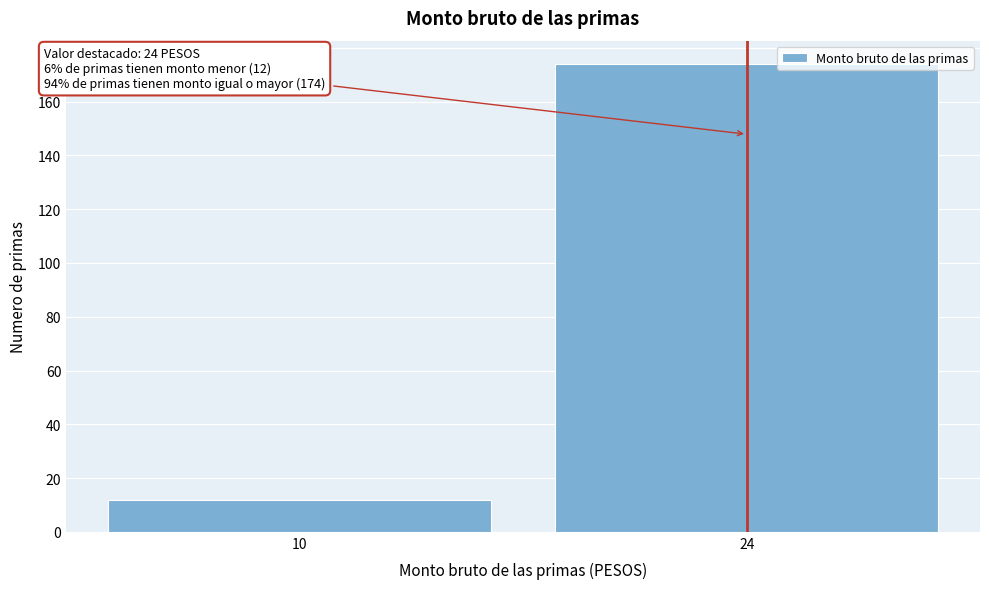

Reading left to right, extract all data points from this chart.

10=12	24=174